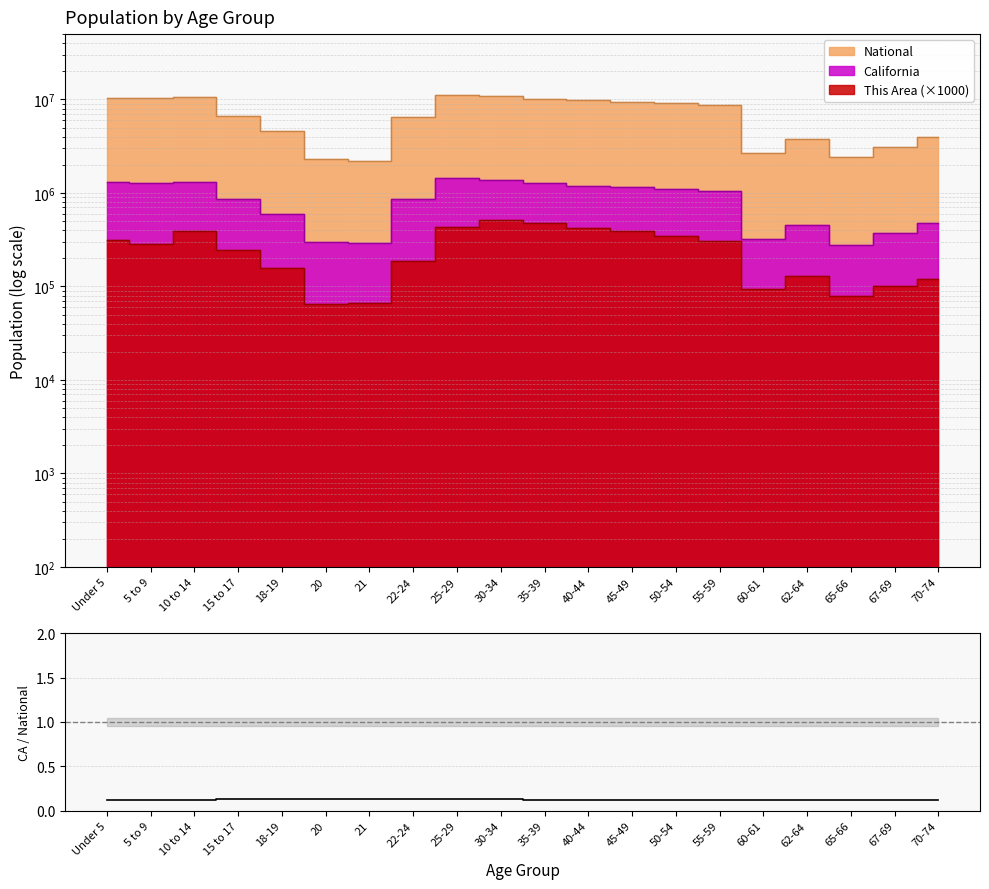

The This Area series shows 135615 at 60-61. True or false?

False